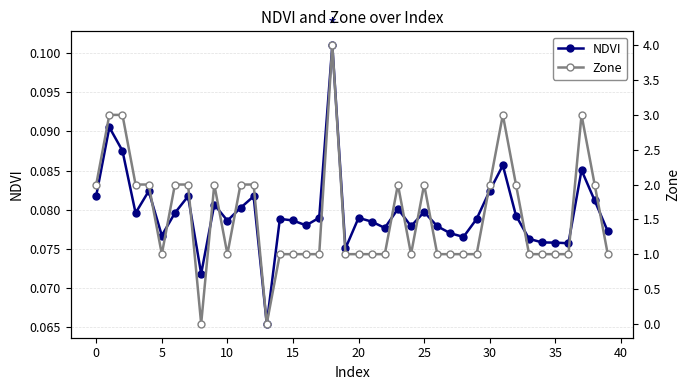

What value does the NDVI series have at 21?

0.1